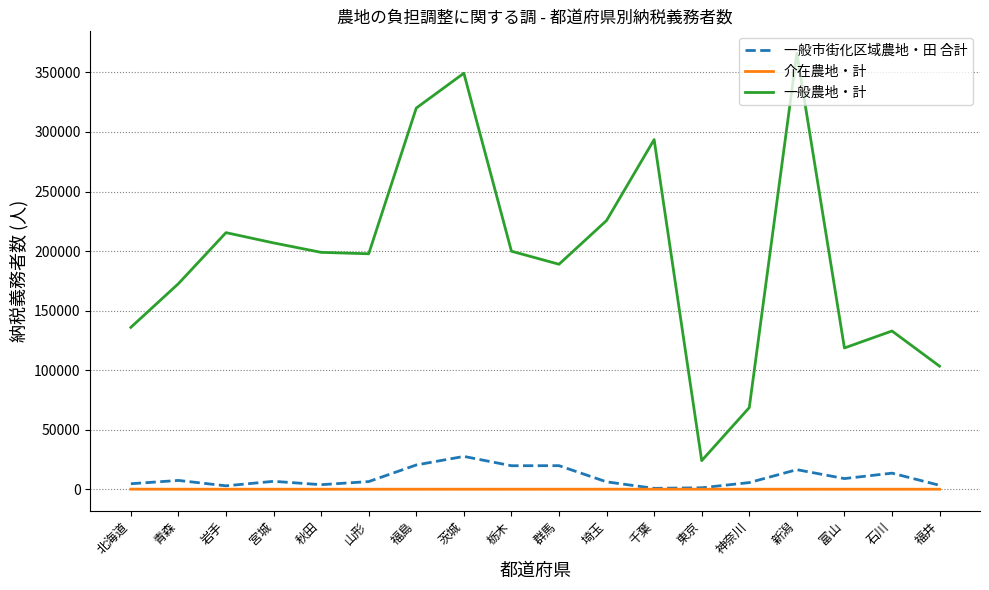

What is the minimum value for 一般農地・計?

23985